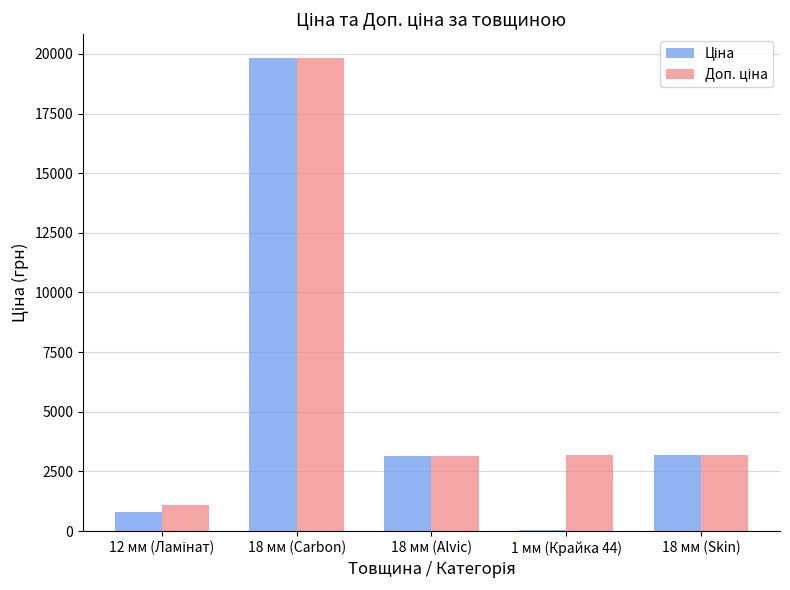

Which label corresponds to the largest value in the chart?

18 мм (Carbon)